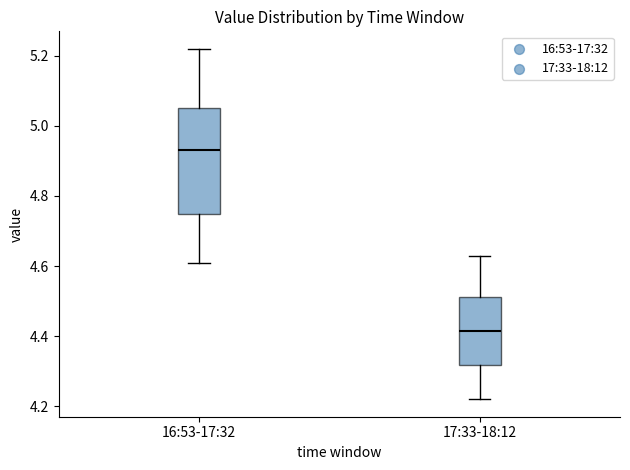

Reading left to right, transcribe this box plot: for each box, give where its median line is, the range the box spans, and where its two whiskers end, as read against the y-axis. The values are not printed on the chart, so give them approximately, as read against the axis.

16:53-17:32: median 4.94, box 4.76 to 5.06, whiskers 4.62 to 5.22
17:33-18:12: median 4.42, box 4.32 to 4.52, whiskers 4.22 to 4.64